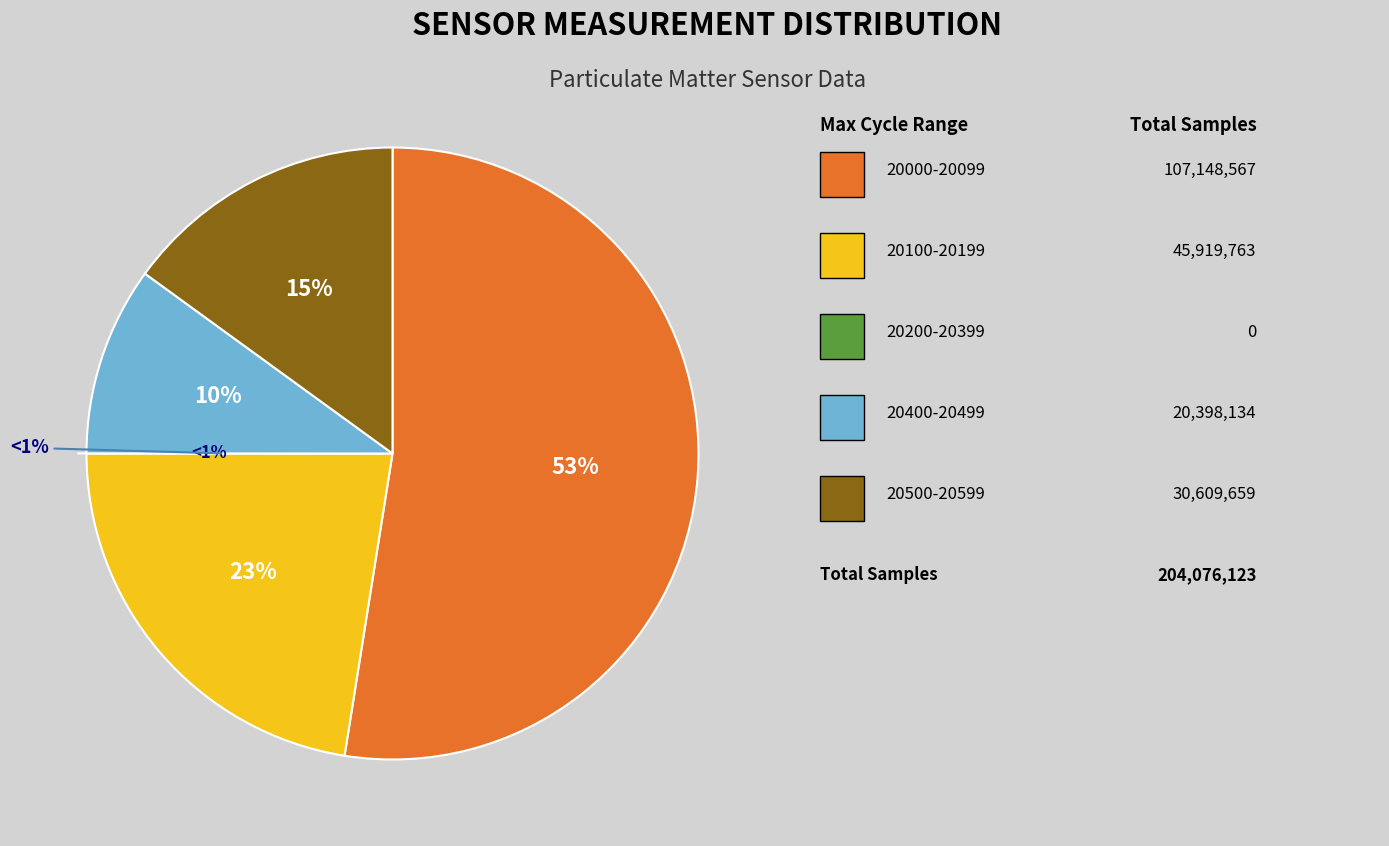

Is 38 the majority of the pie?

No